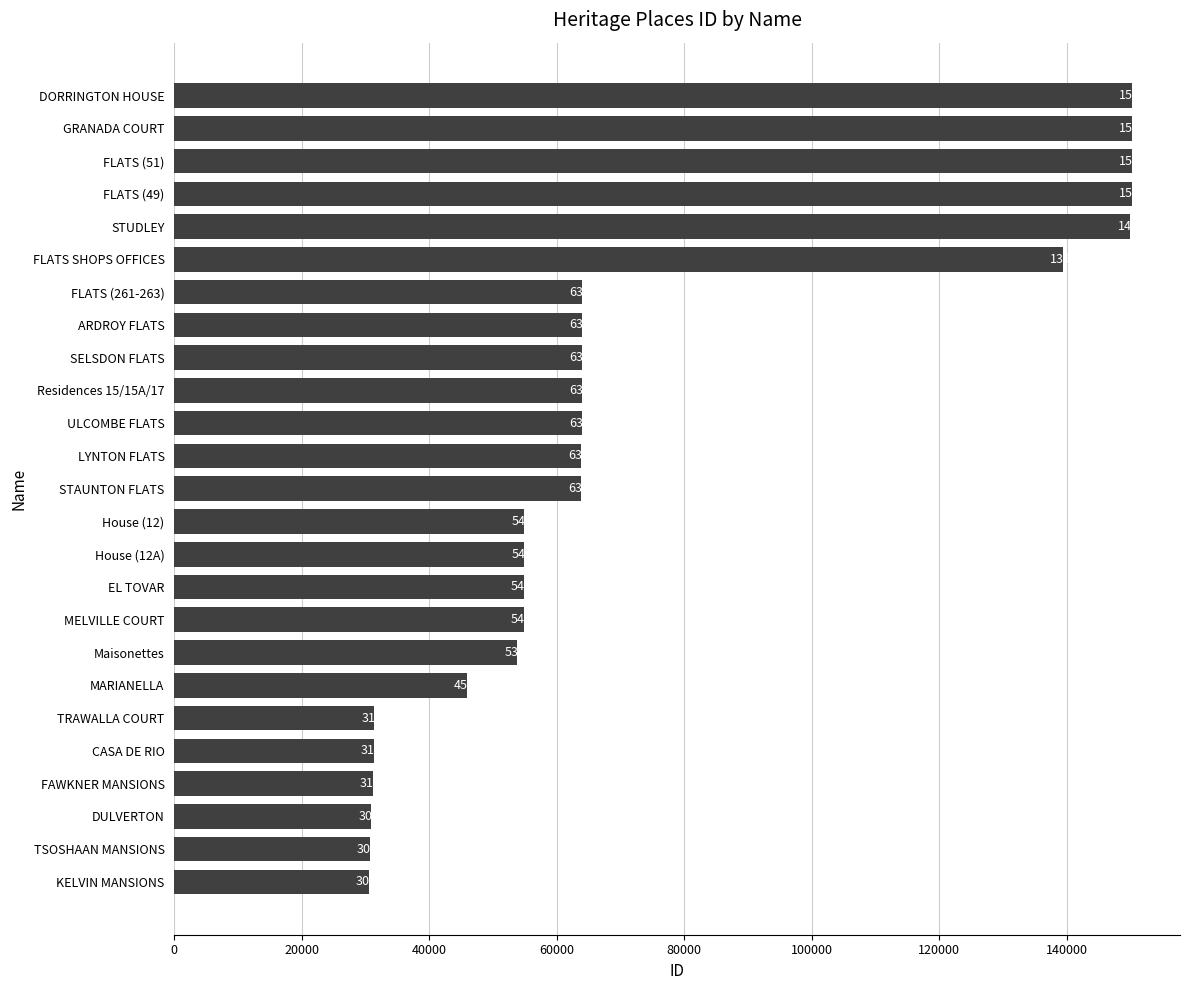

Rank the categories by value from highest to lowest.

DORRINGTON HOUSE, GRANADA COURT, FLATS (51), FLATS (49), STUDLEY, FLATS SHOPS OFFICES, FLATS (261-263), ARDROY FLATS, SELSDON FLATS, Residences 15/15A/17, ULCOMBE FLATS, LYNTON FLATS, STAUNTON FLATS, House (12), House (12A), EL TOVAR, MELVILLE COURT, Maisonettes, MARIANELLA, TRAWALLA COURT, CASA DE RIO, FAWKNER MANSIONS, DULVERTON, TSOSHAAN MANSIONS, KELVIN MANSIONS